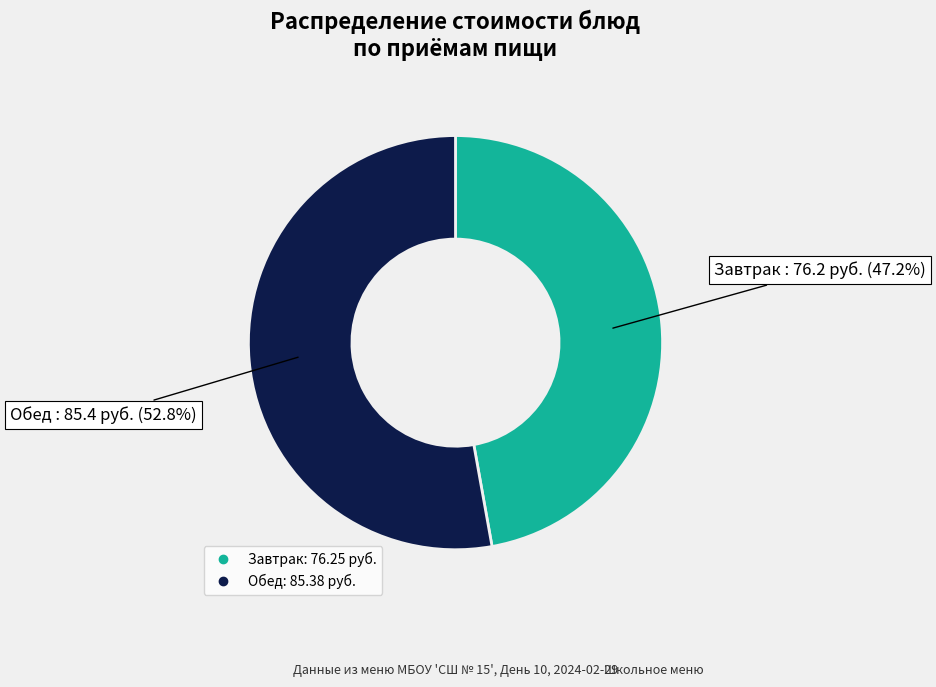

Is there any slice that represents more than half of the pie?

Yes